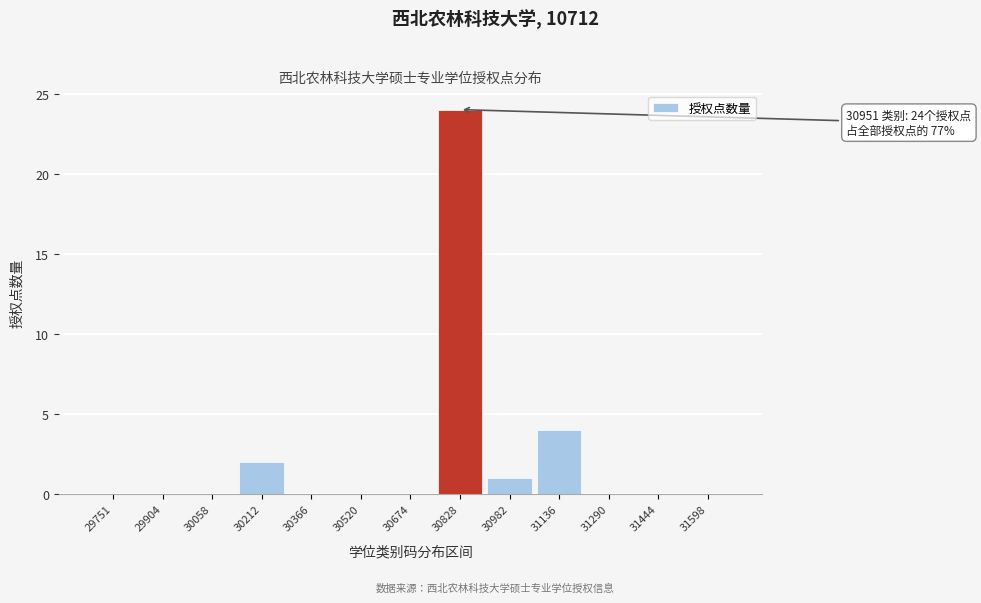

Reading left to right, extract all data points from this chart.

29751=0	29904=0	30058=0	30212=2	30366=0	30520=0	30674=0	30828=24	30982=1	31136=4	31290=0	31444=0	31598=0